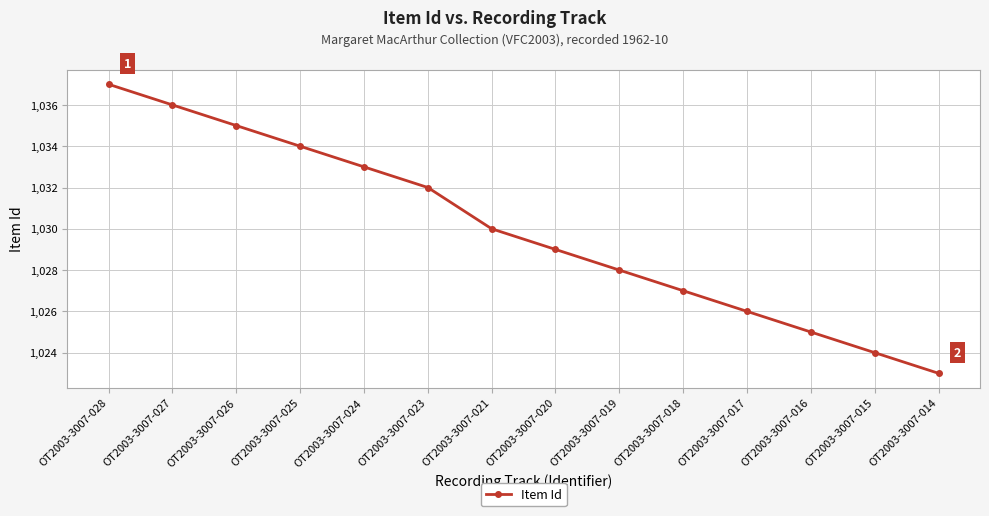

What is the difference between the maximum and minimum values?

14